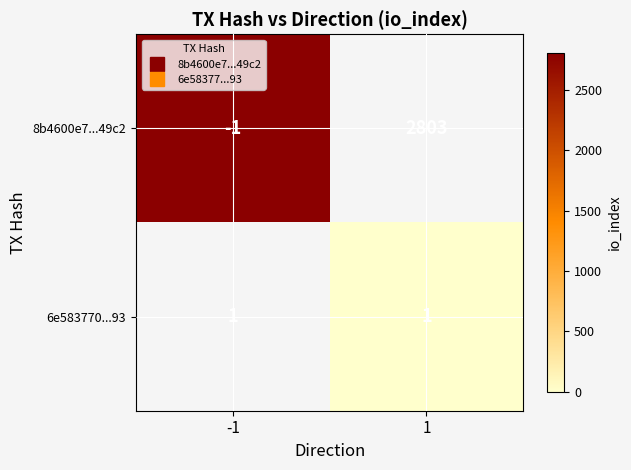

Rank the series by their average value, from highest to lowest.

8b4600e7...49c2, 6e583770...93